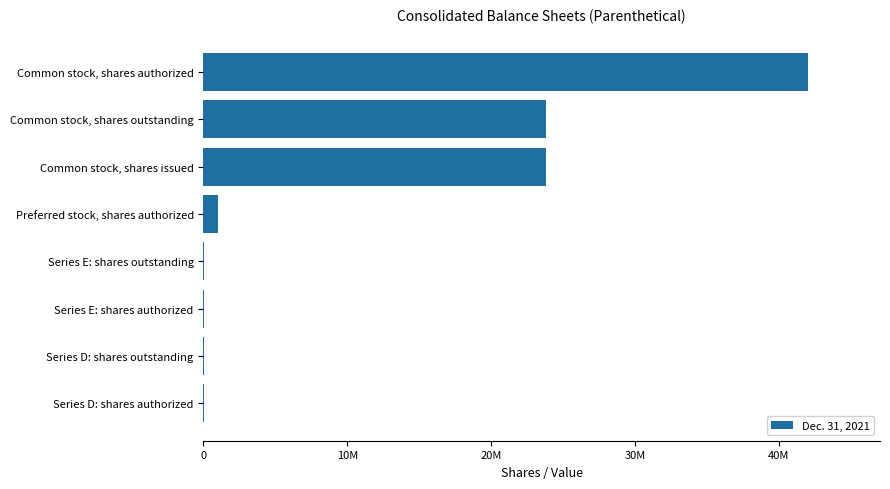

Are the bars horizontal?

Yes